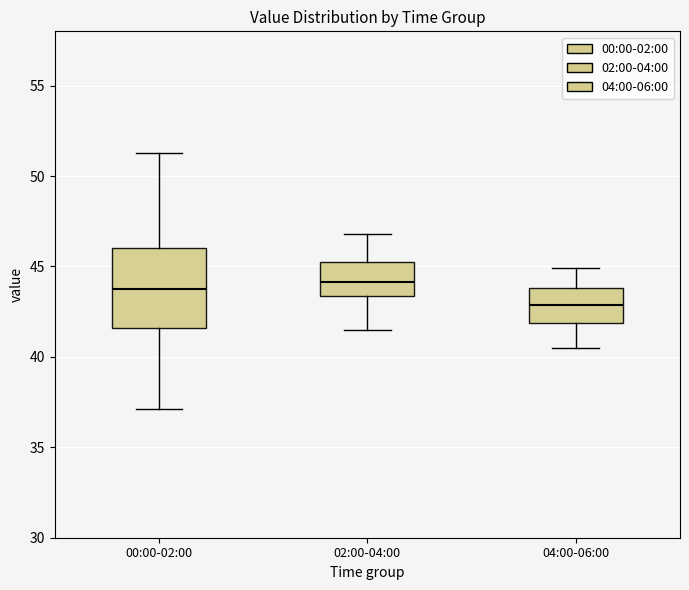

Which box is the tallest, from its lower edge to its upper edge?

00:00-02:00